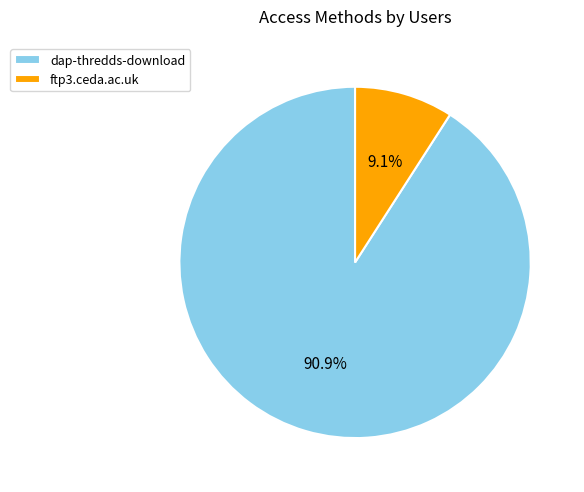

Is it true that ftp3.ceda.ac.uk is 9% of the pie?

True